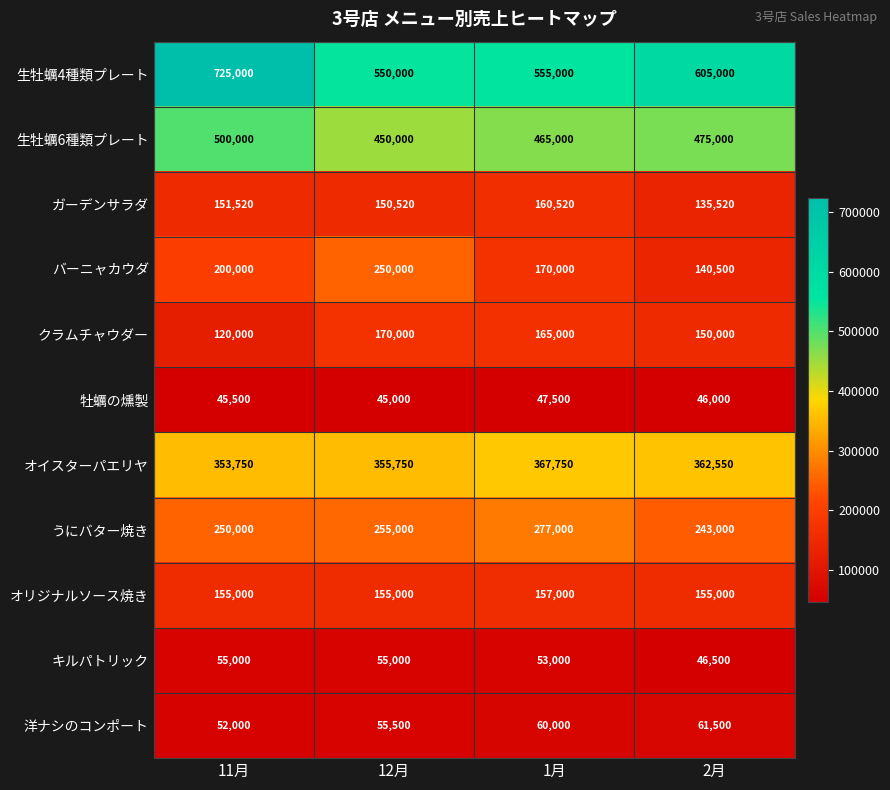

Which series has the largest total across all categories?

生牡蠣4種類プレート